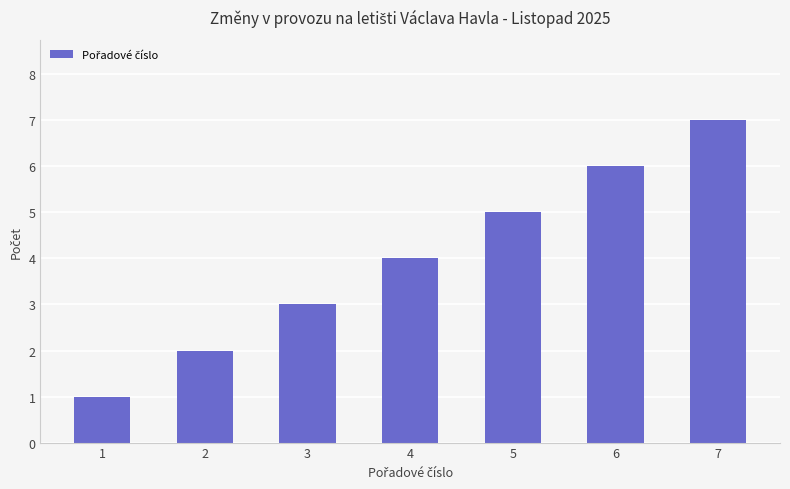

Is it true that the value at 2 is 4?

False